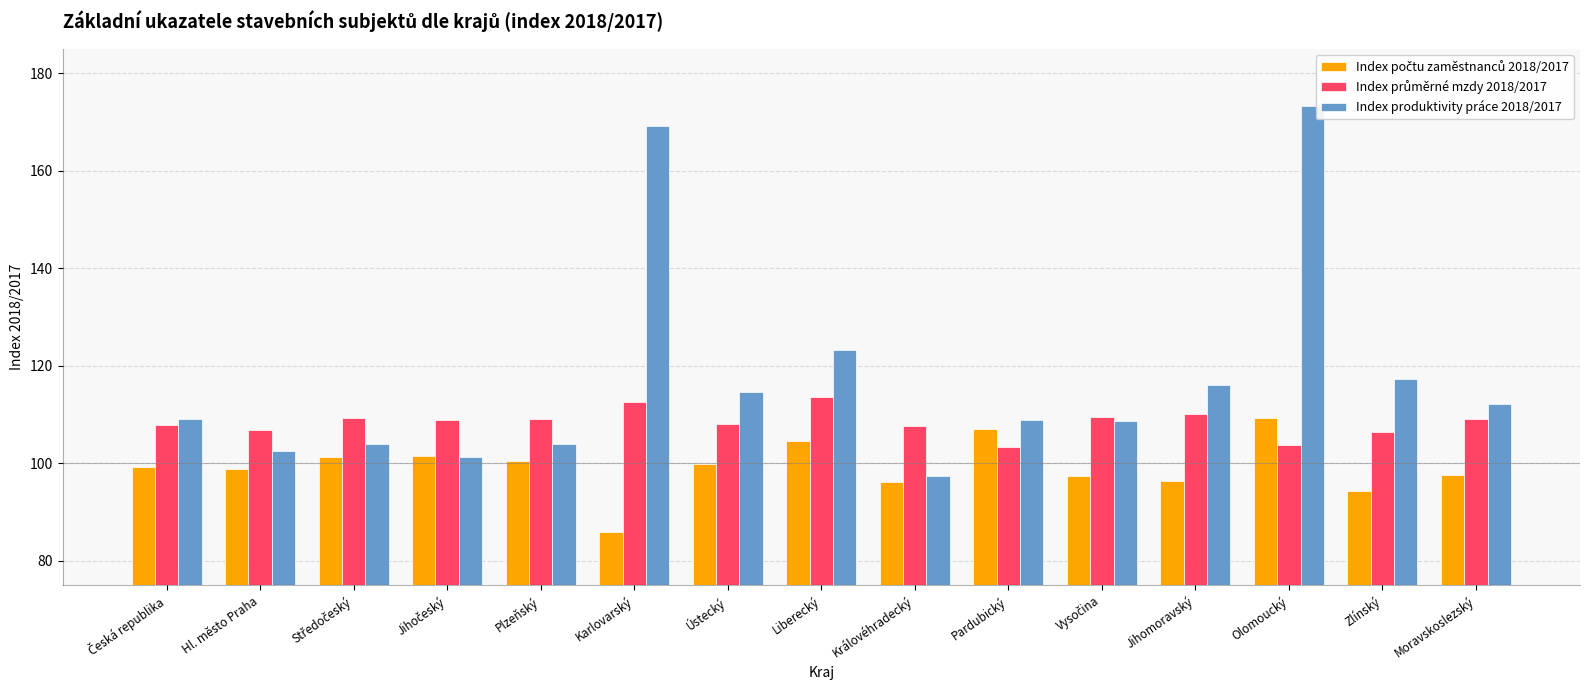

What is the lowest value of the Index počtu zaměstnanců 2018/2017 series?

86.0